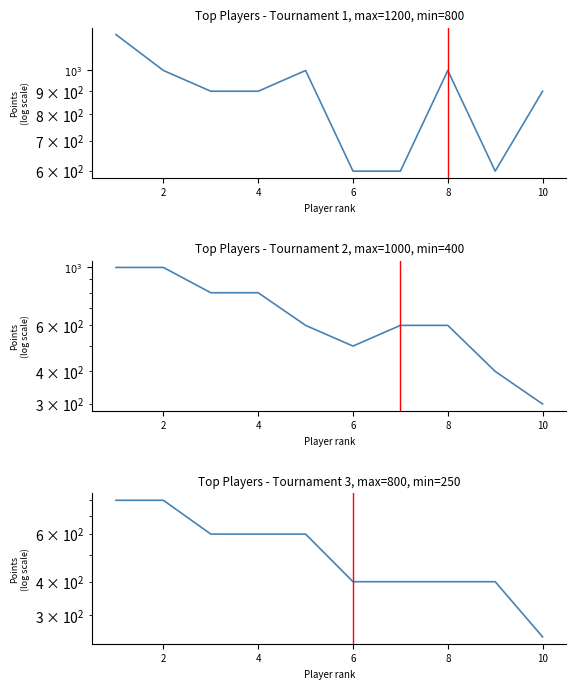

Is this an area chart (filled region under the line)?

No